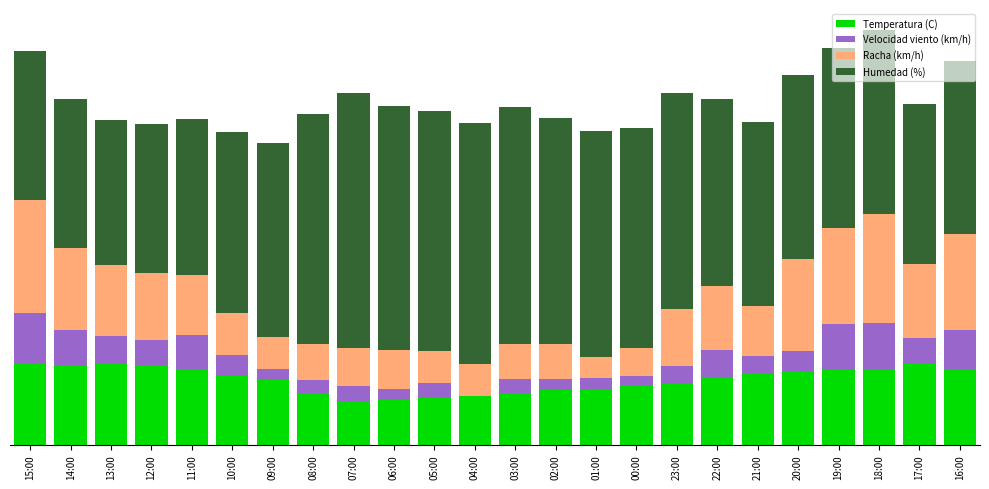

Are the bars grouped side by side (vs. stacked)?

No